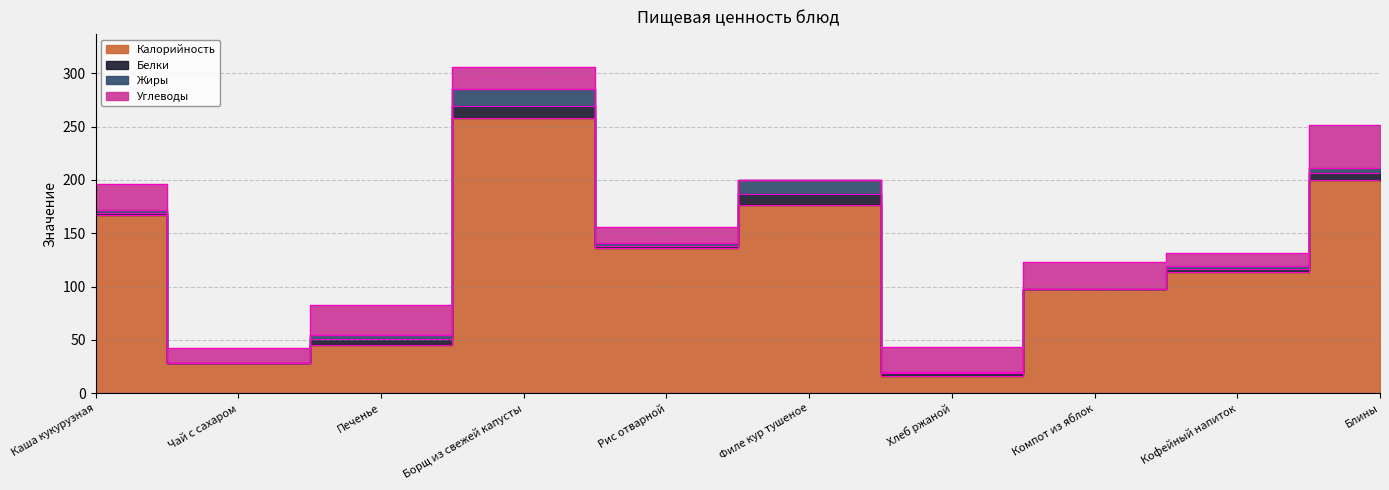

How many data points in Жиры are less than 3?

3